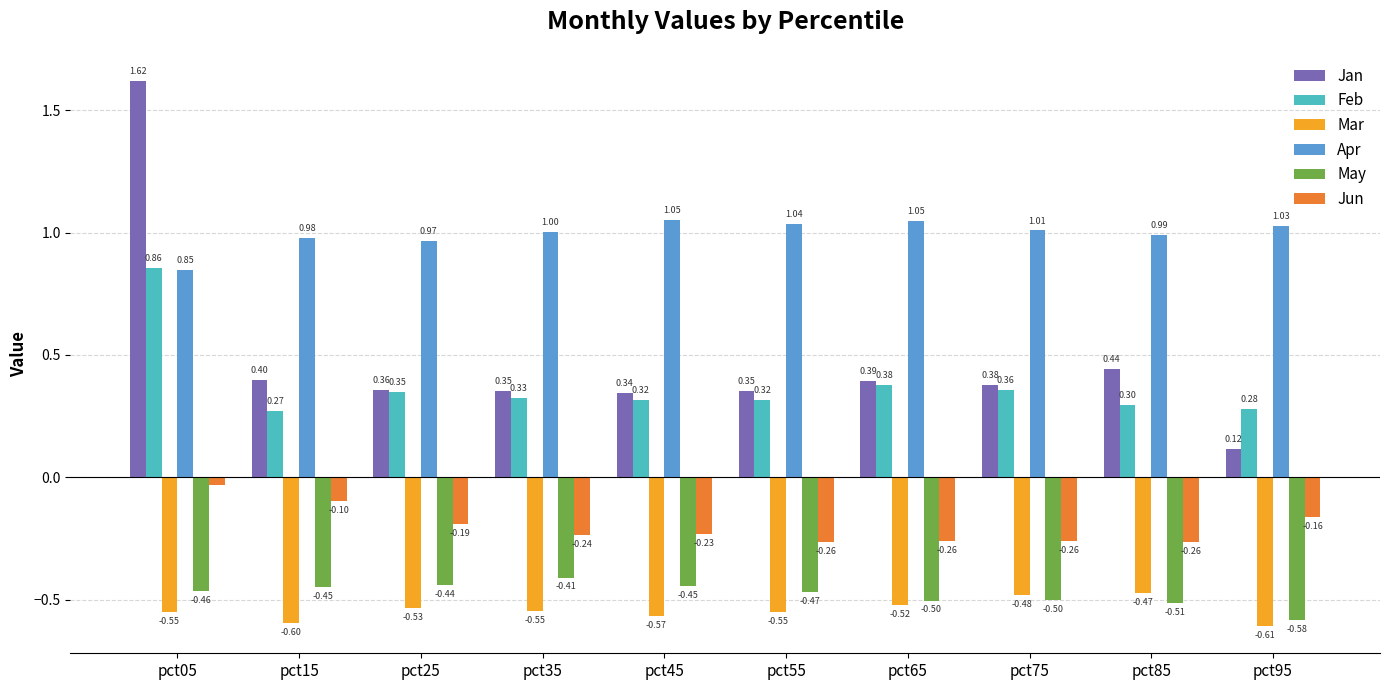

What is the average value of the Jan series?

0.5